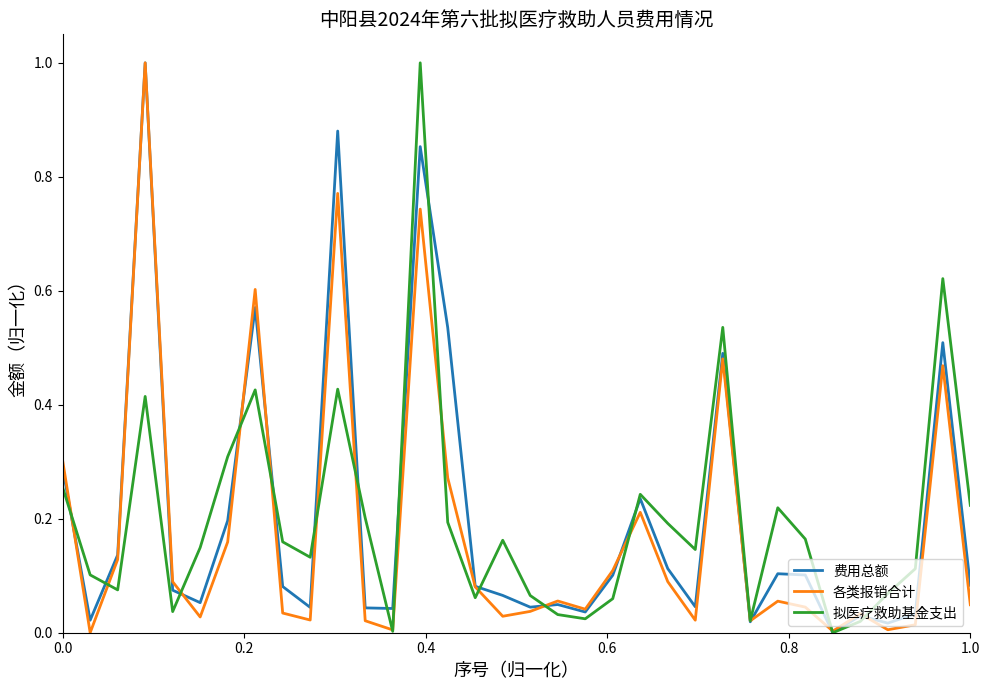

What is the maximum value shown in the chart?

1.0